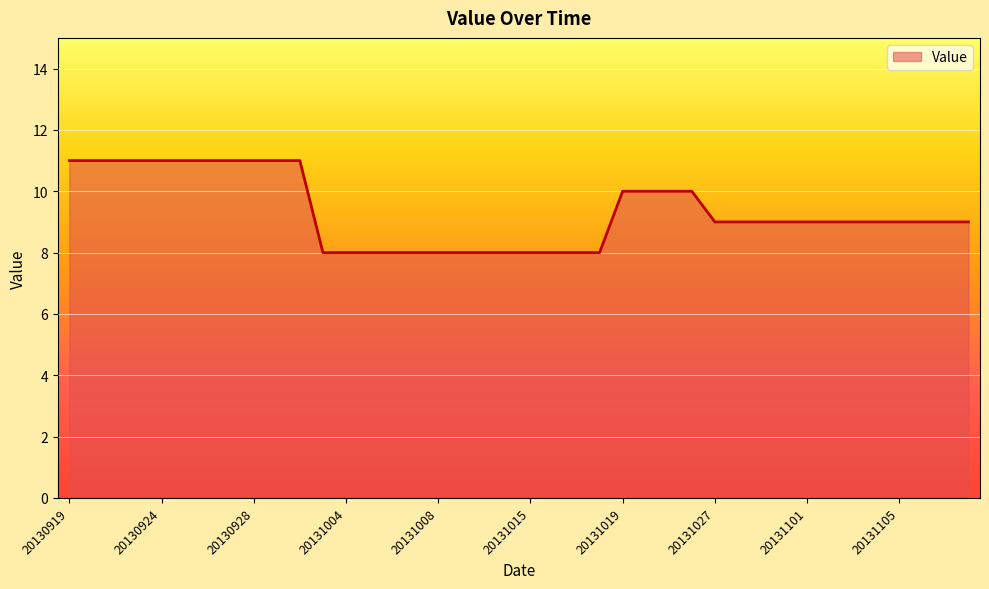

How many lines are shown in the chart?

1